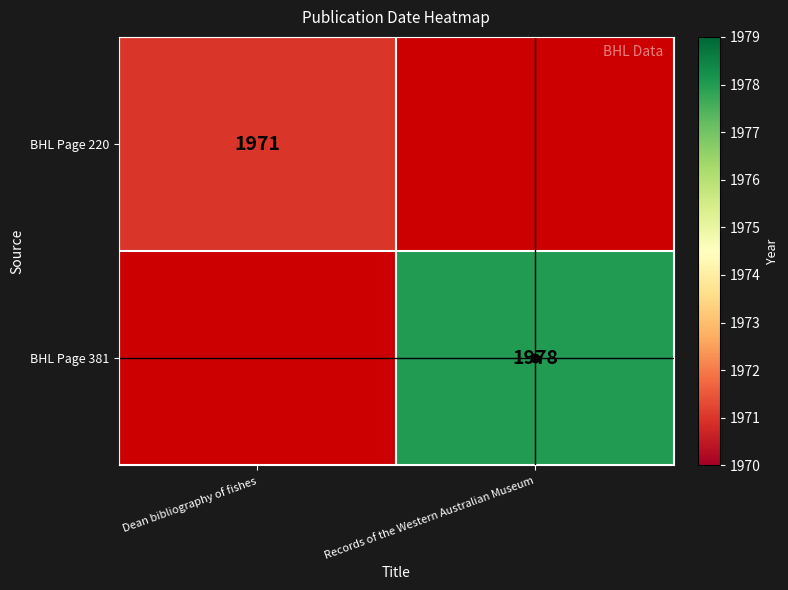

Is the value of BHL Page 220 at Dean bibliography of fishes greater than the value of BHL Page 381 at Records of the Western Australian Museum?

No